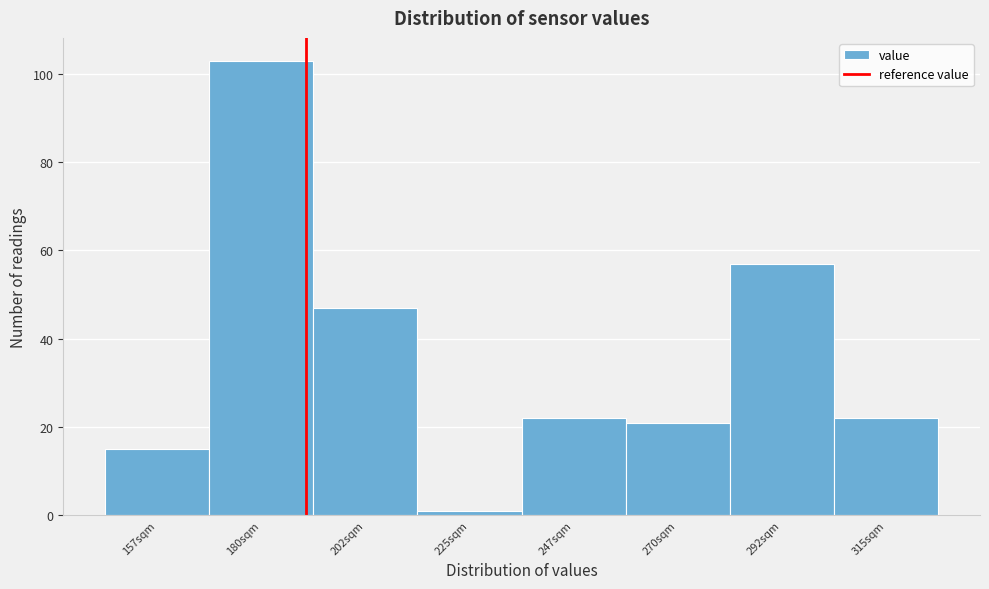

Reading left to right, what are all the values shown in this chart?

15	103	47	1	22	21	57	22